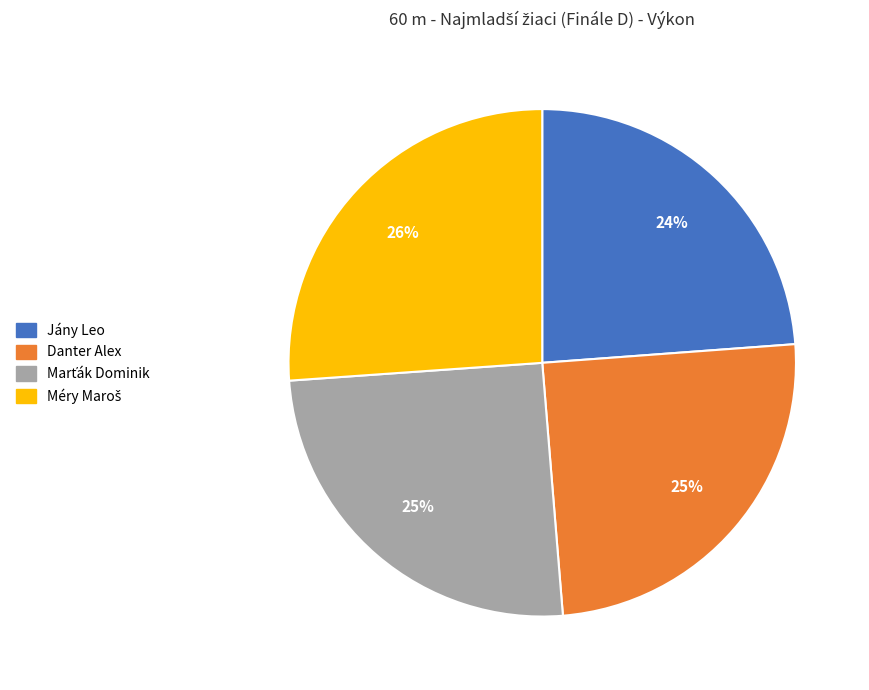

Count the number of slices in the pie.

4